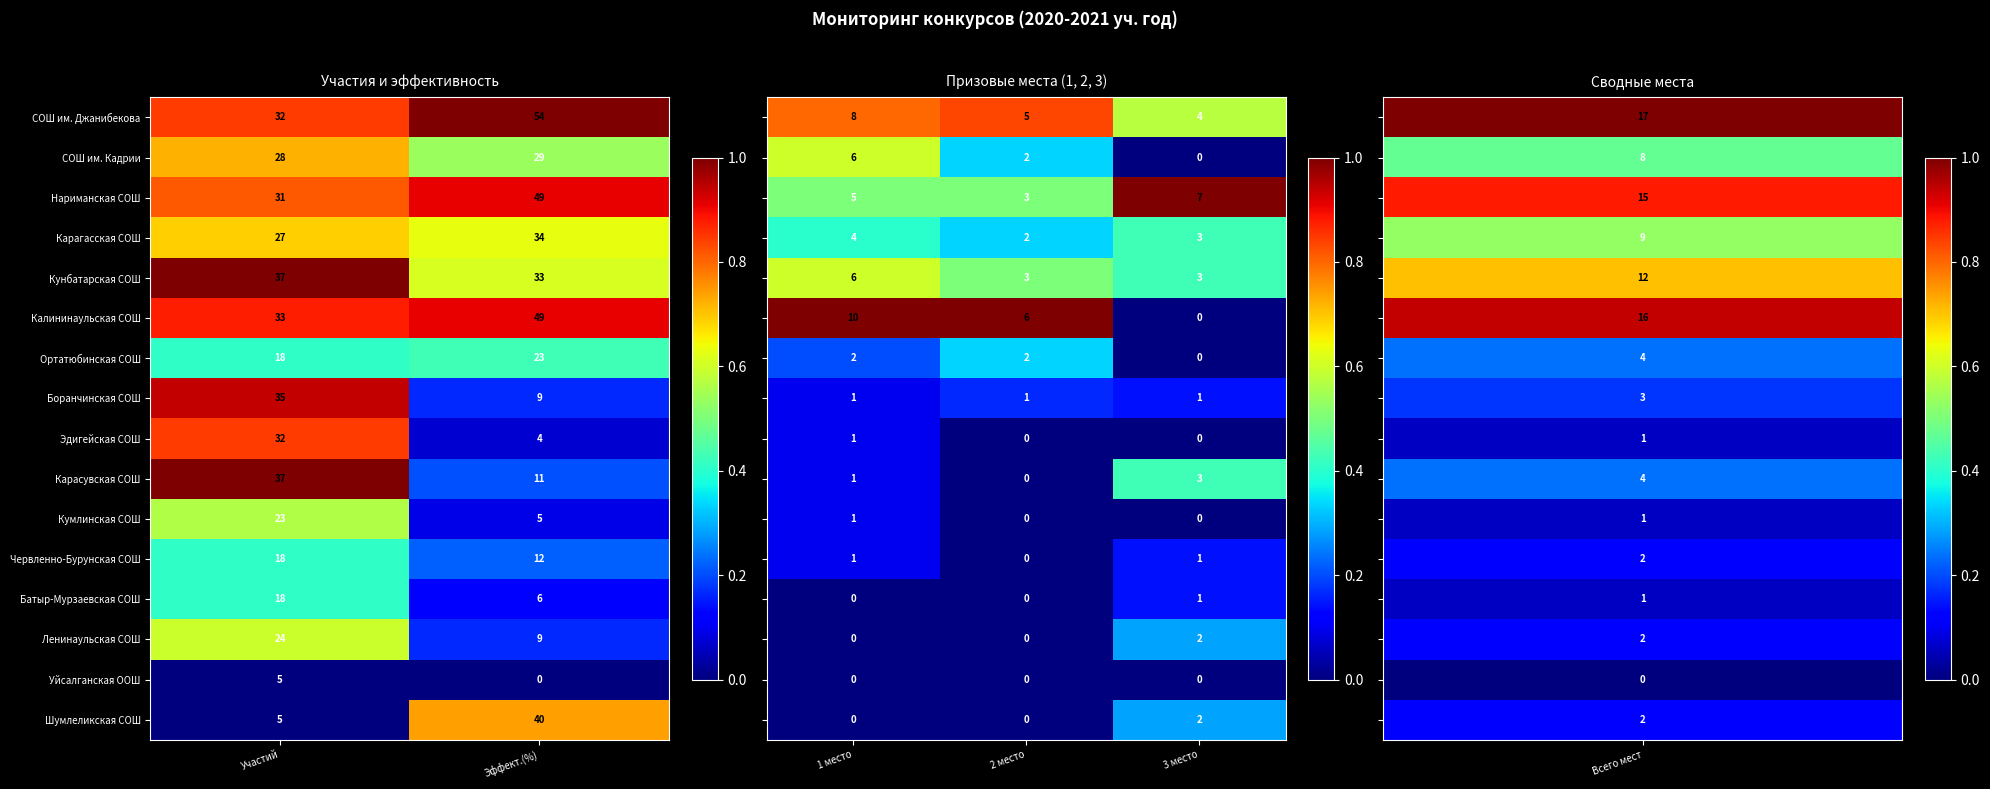

The Шумлеликская СОШ series shows 16 at Эффект.(%). True or false?

False